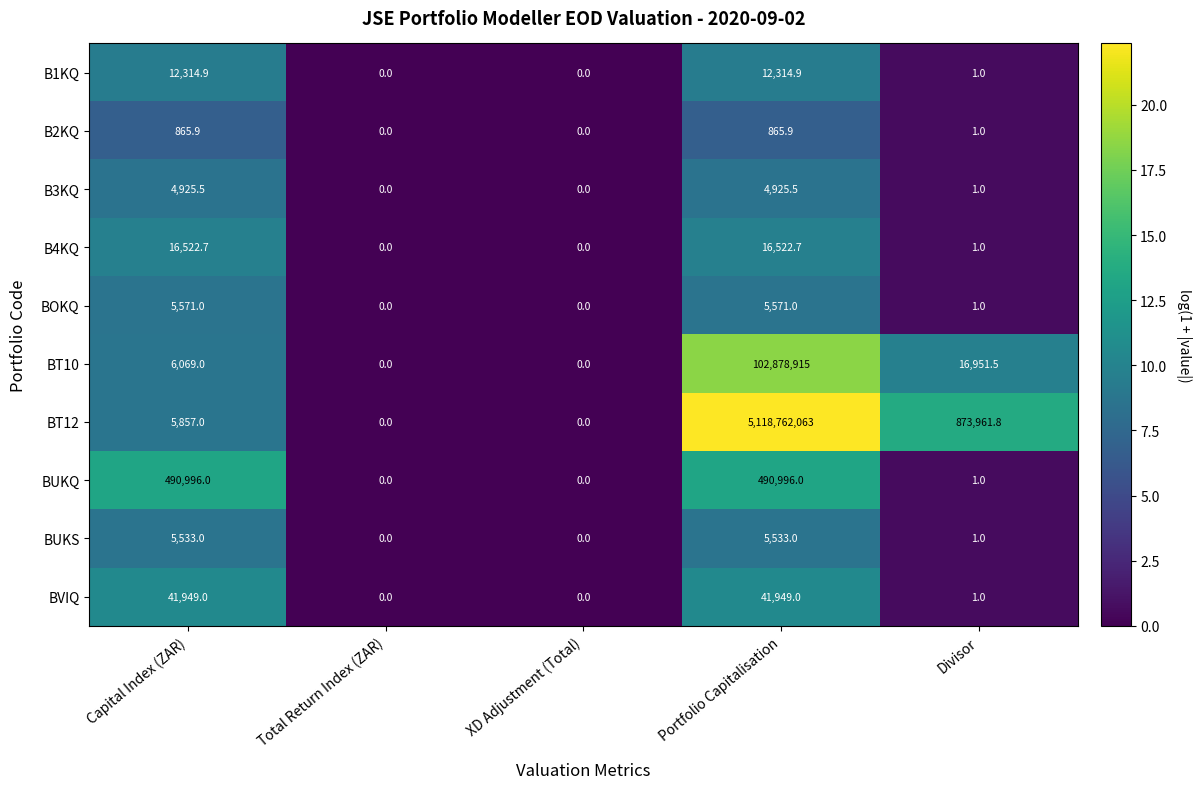

The value of BUKS at Capital Index (ZAR) is 9900.9. True or false?

False